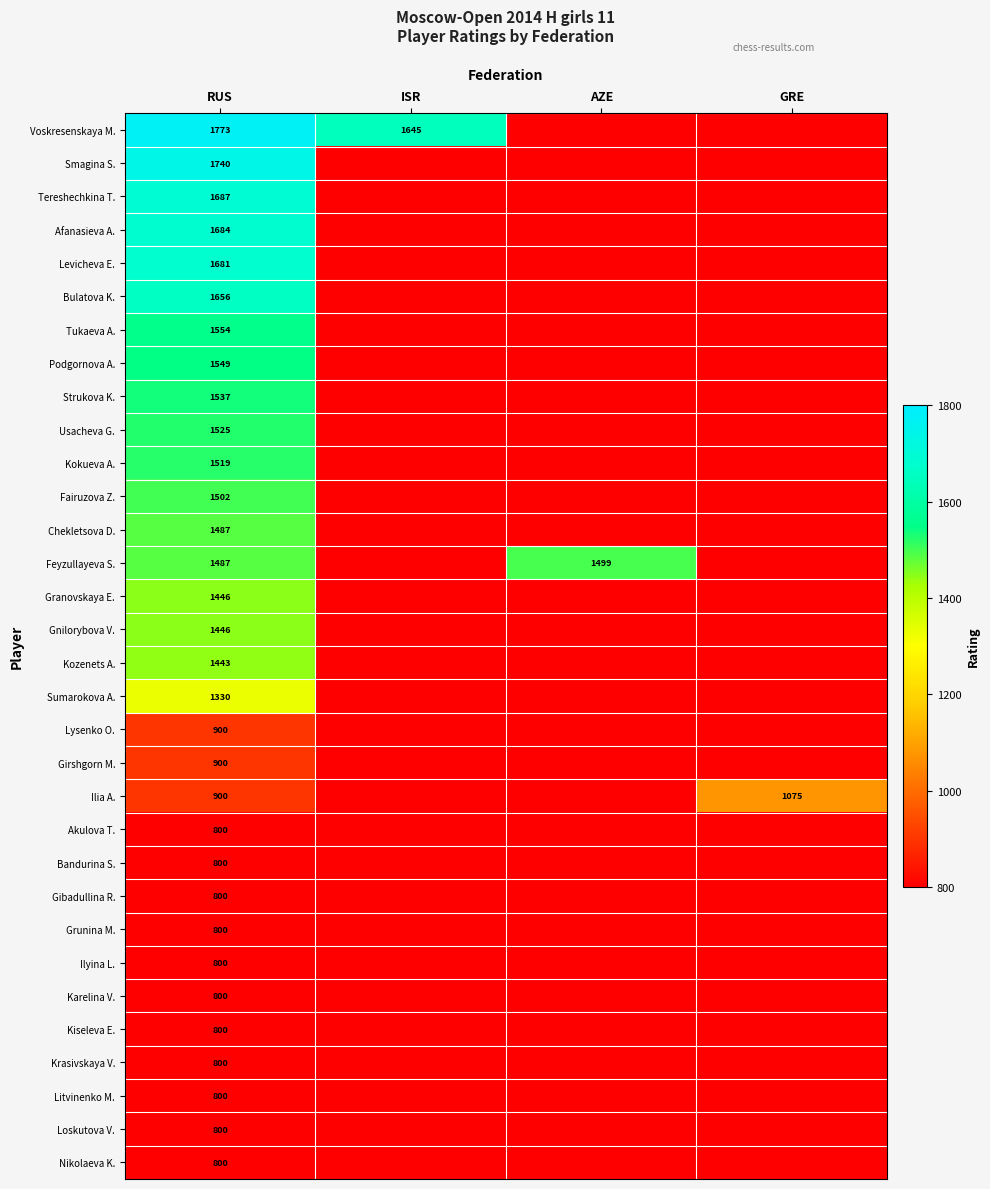

Count the number of categories in the chart.

4